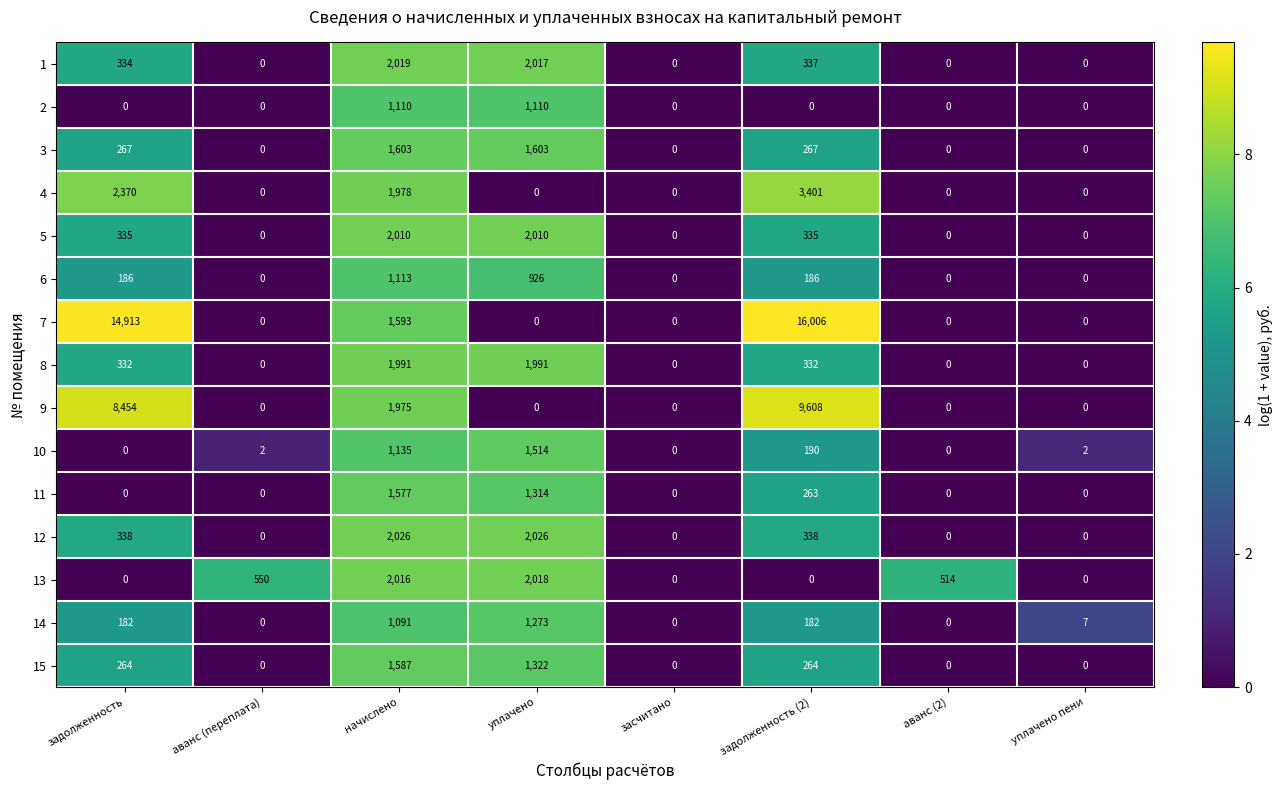

Which category has the highest value across all series?

задолженность (2)